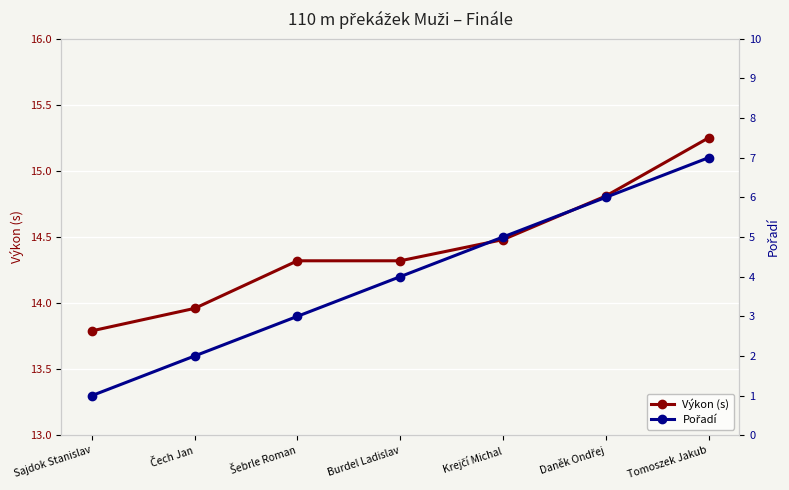

What is the smallest value displayed?

1.0